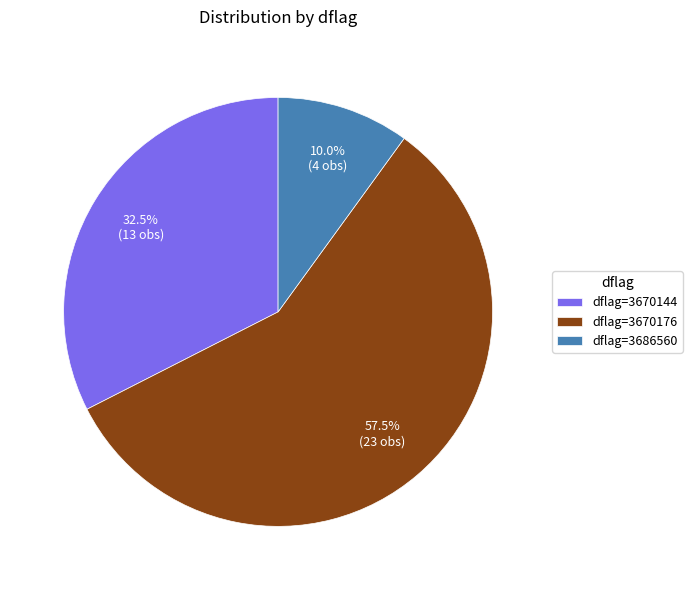

What is the majority slice?

dflag=3670176